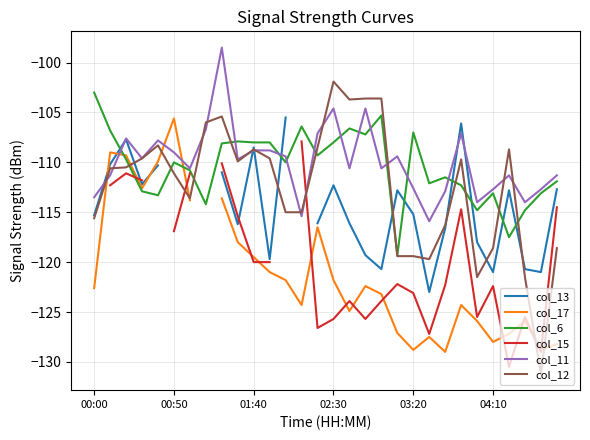

What is the difference between the second highest and minimum values in the col_12 series?

27.6